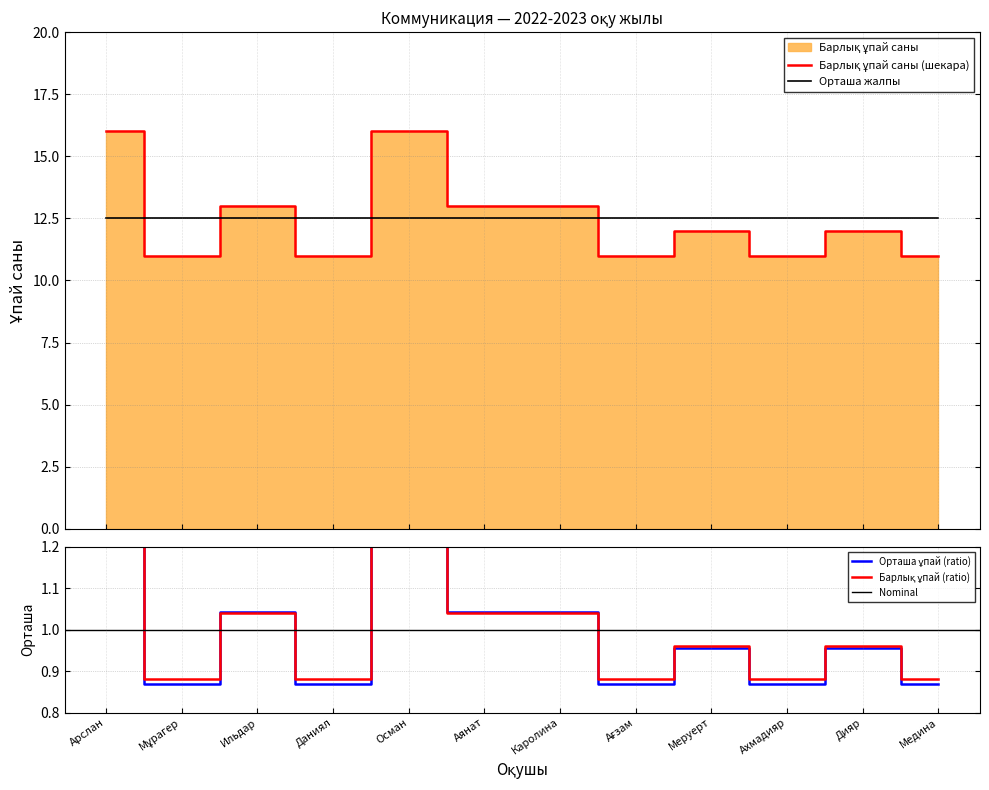

What is the total value across all series at Каролина?

14.0